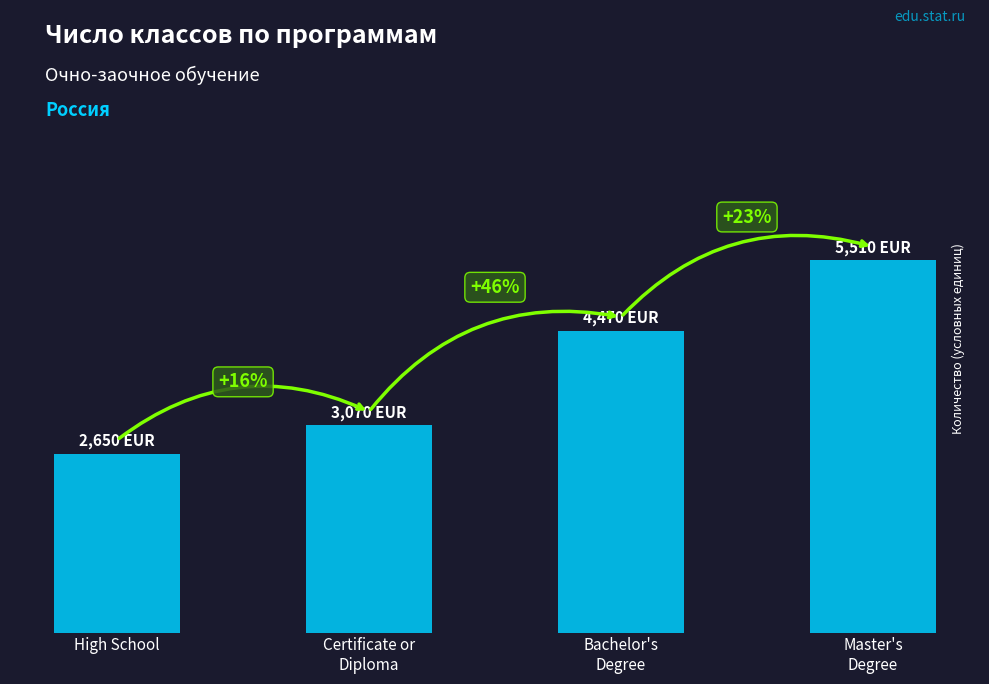

Does the chart contain stacked bars?

No